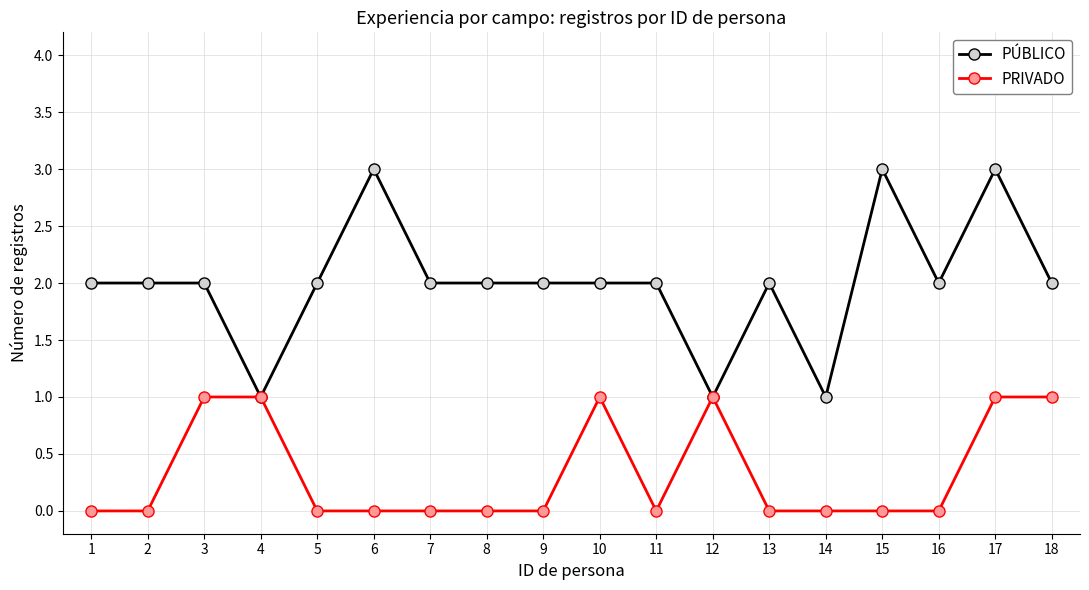

What value does the PÚBLICO series have at 8?

2